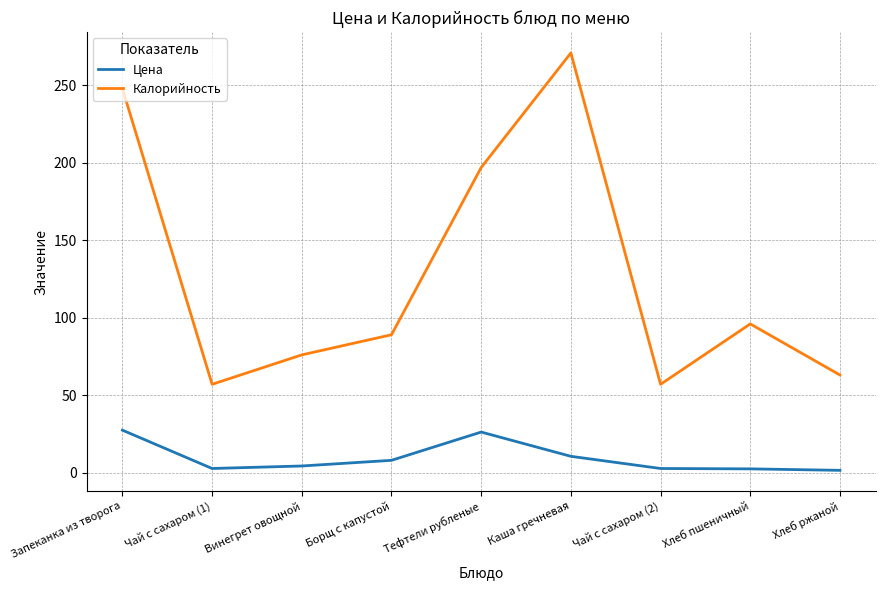

Rank the series at Хлеб ржаной from highest to lowest value.

Калорийность, Цена